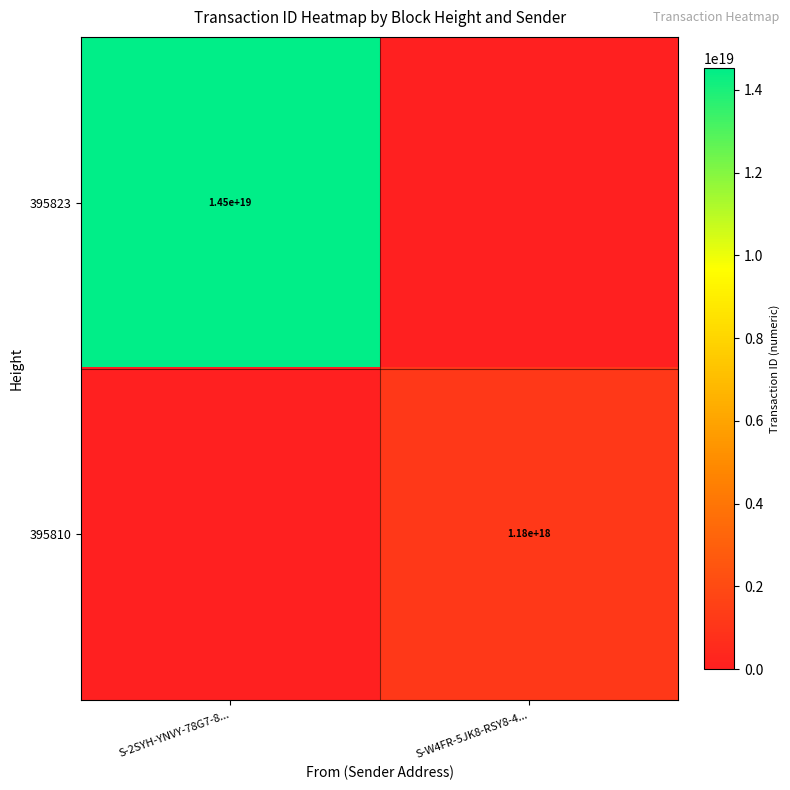

Is the value of 395823 at S-2SYH-YNVY-78G7-8... greater than the value of 395810 at S-W4FR-5JK8-RSY8-4...?

Yes